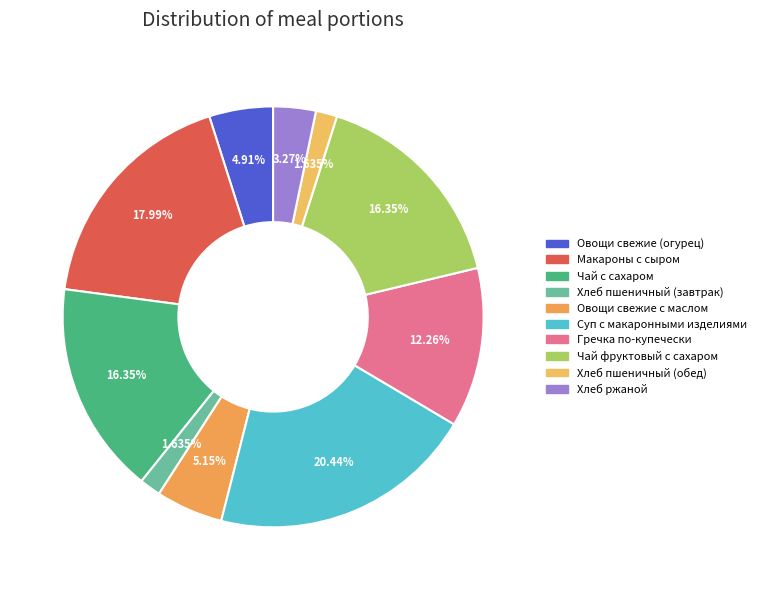

Do Овощи свежие с маслом and Хлеб пшеничный (завтрак) together represent more than half of the pie?

No